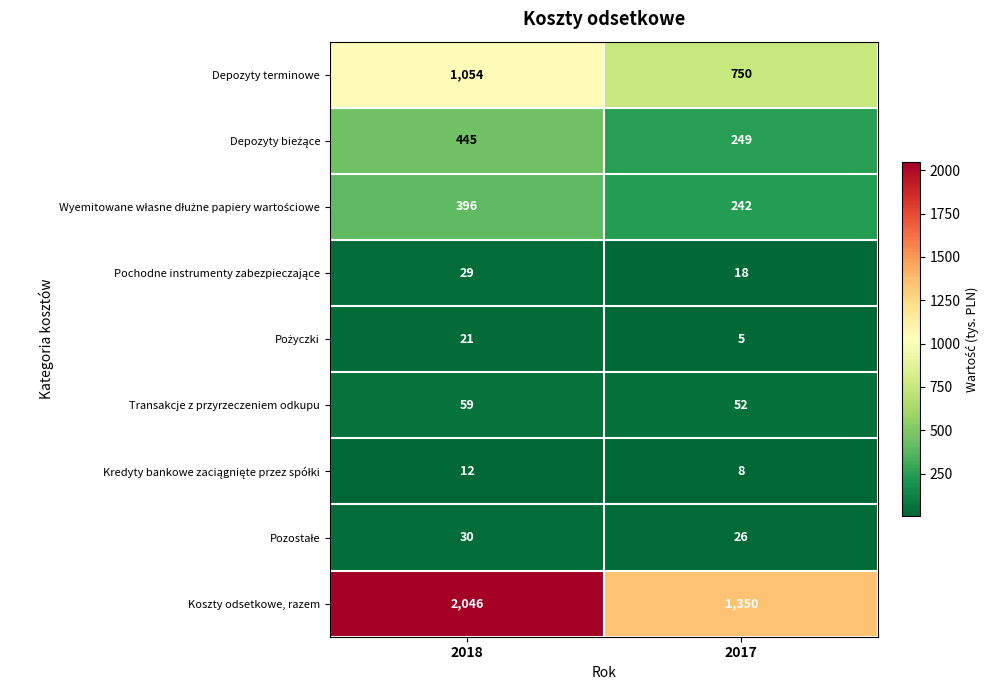

True or false: Depozyty terminowe has a value of 1054 at 2018.

True